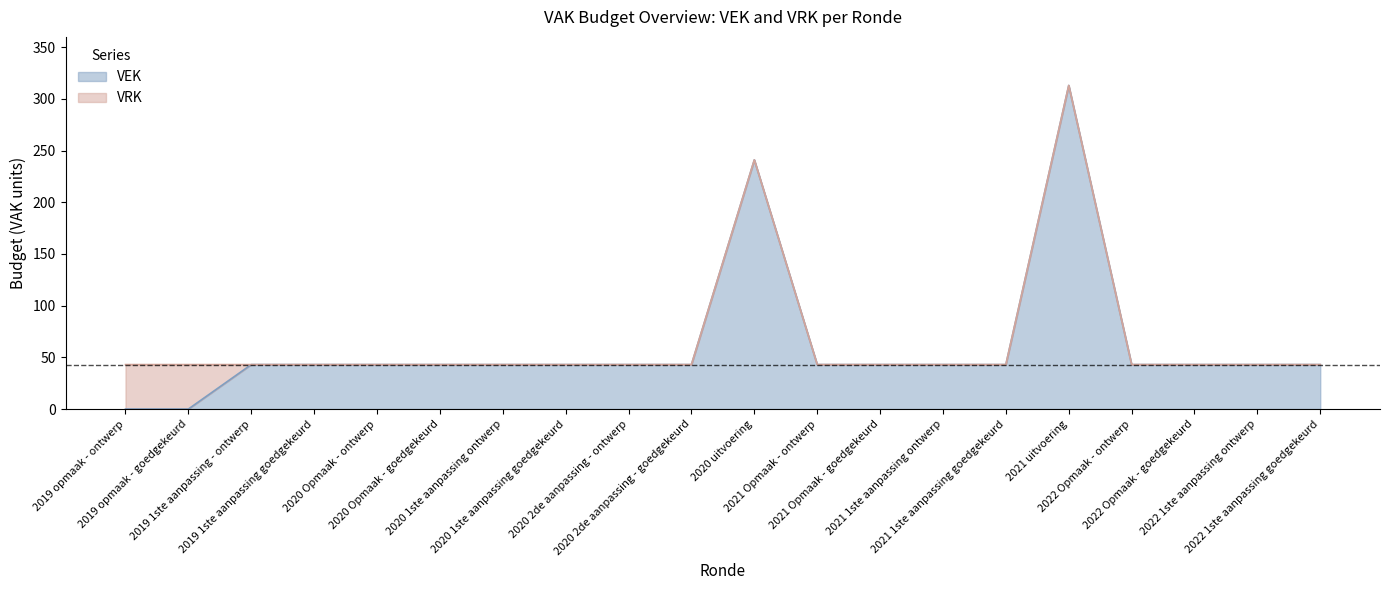

Approximately how many times larger is the value at 2020 1ste aanpassing goedgekeurd compared to 2022 Opmaak - ontwerp?

1.0